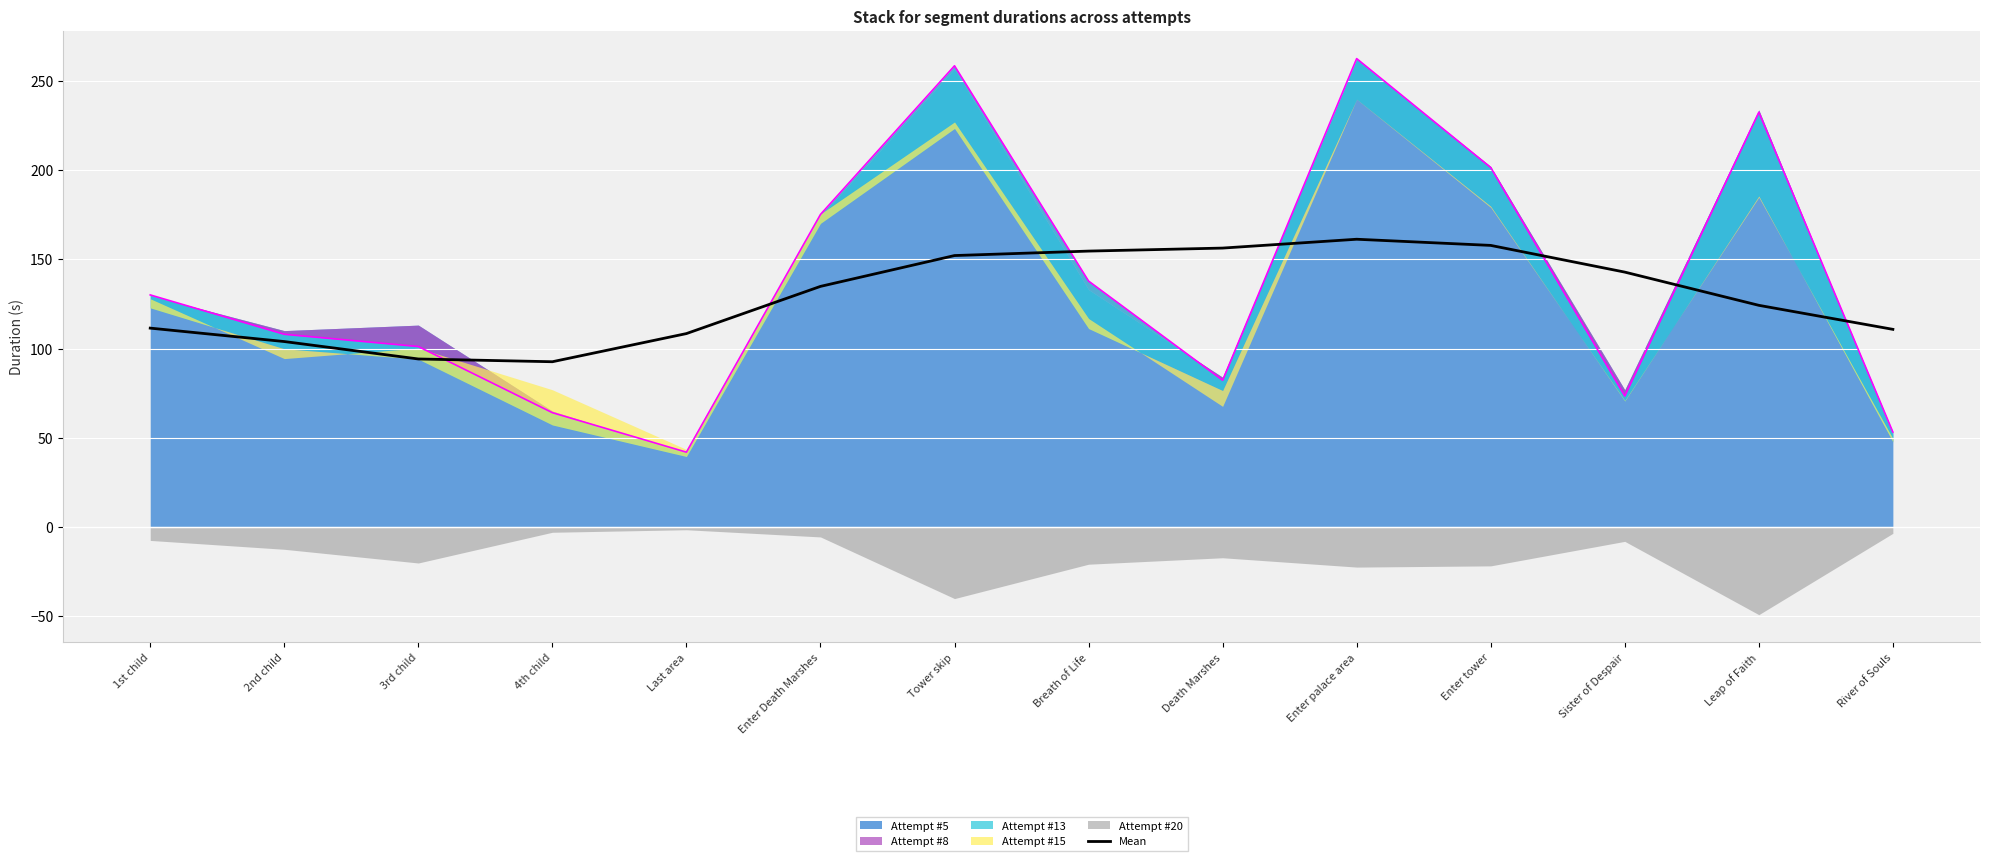

What is the change in value from 2nd child to Death Marshes?

+52.4